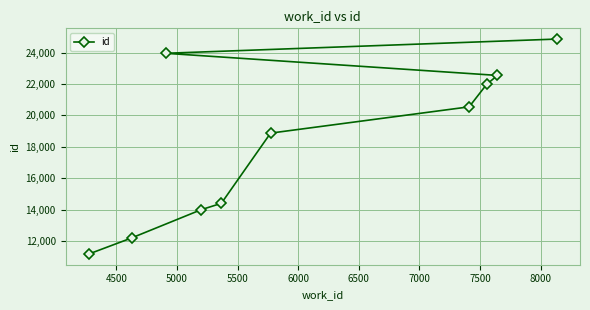

What is the minimum value shown in the chart?

11171